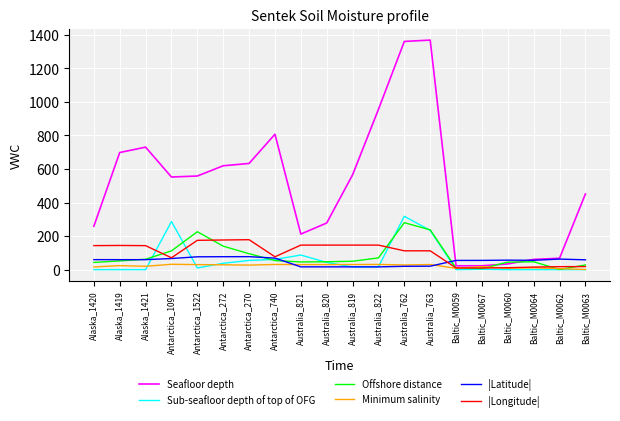

Is the value of |Latitude| at Antarctica_1097 greater than the value of Minimum salinity at Australia_762?

Yes